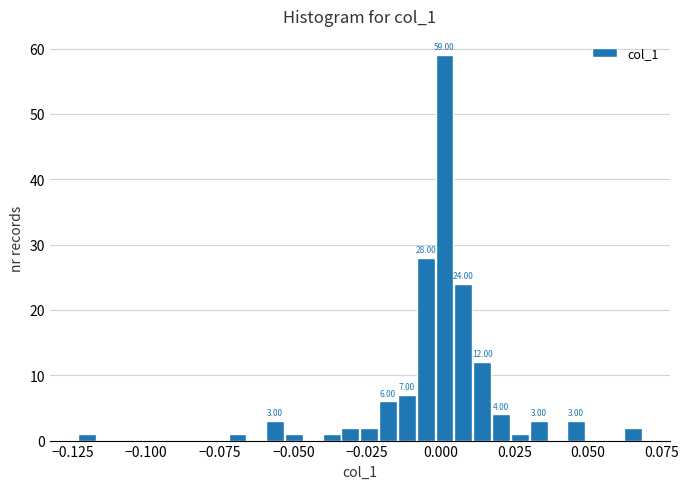

Around what value on the x-axis is the tallest bar? Give the approximate position of its centre, as read against the axis.

0.000